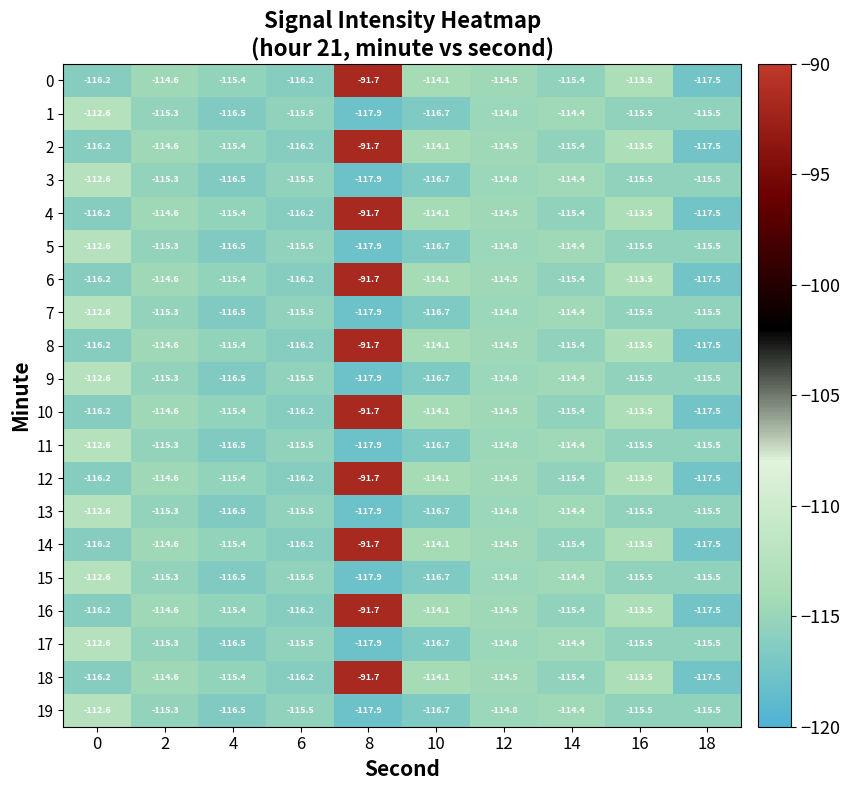

Is it true that 3 equals -61.7 at 0?

False